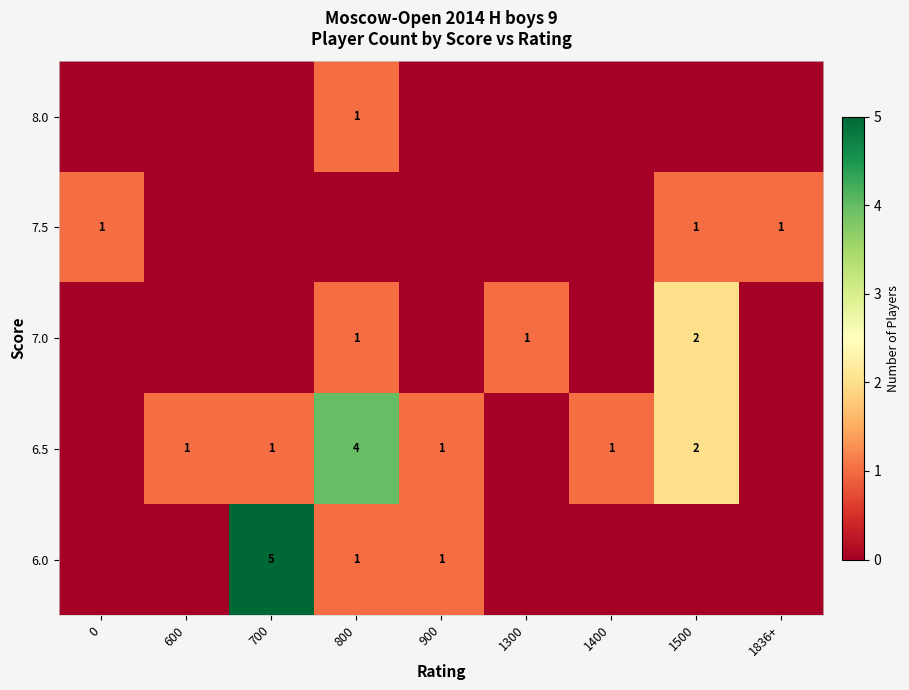

Is it true that 7.5 equals 1 at 0?

True